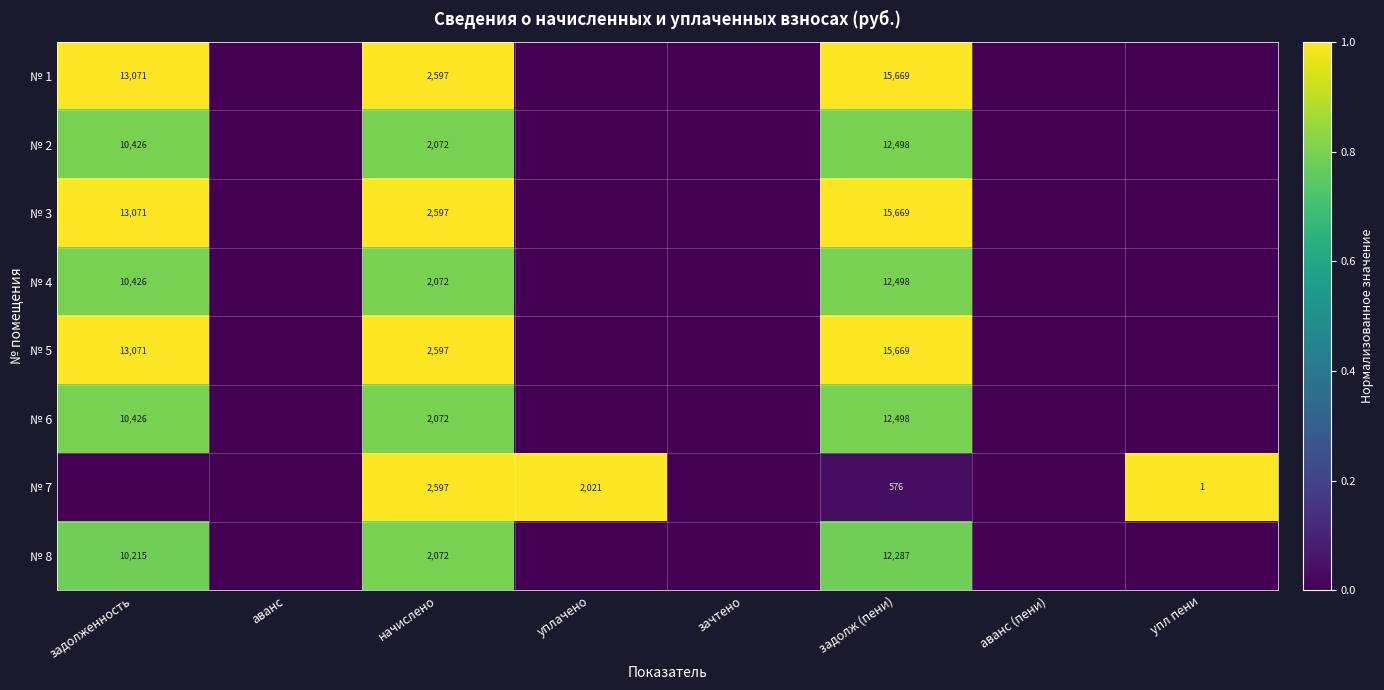

Which has a higher value, уплачено or зачтено?

уплачено